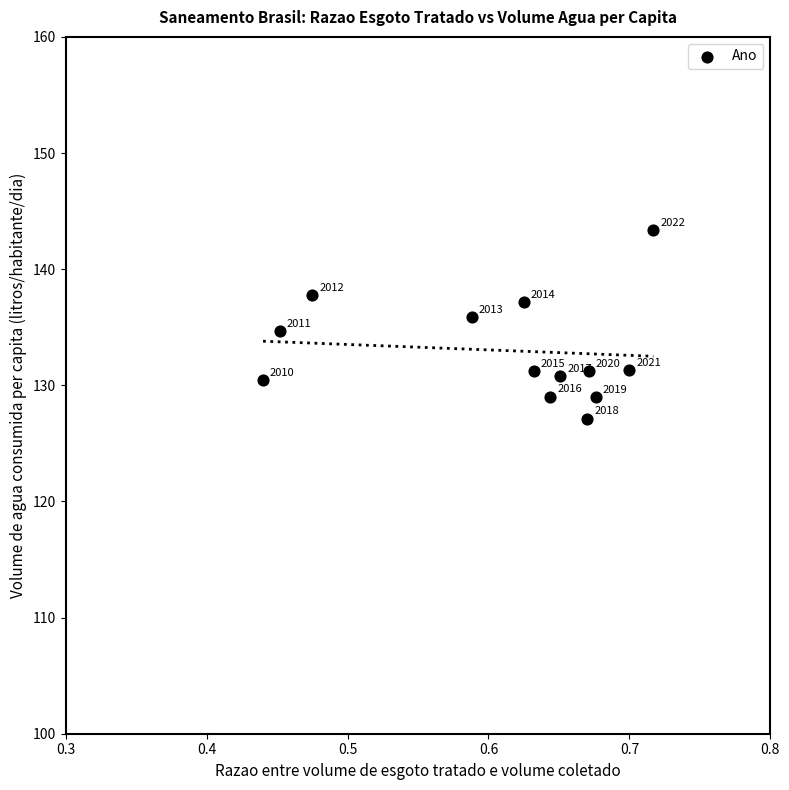

What Y value in the scatter plot is closest to 135?

134.6